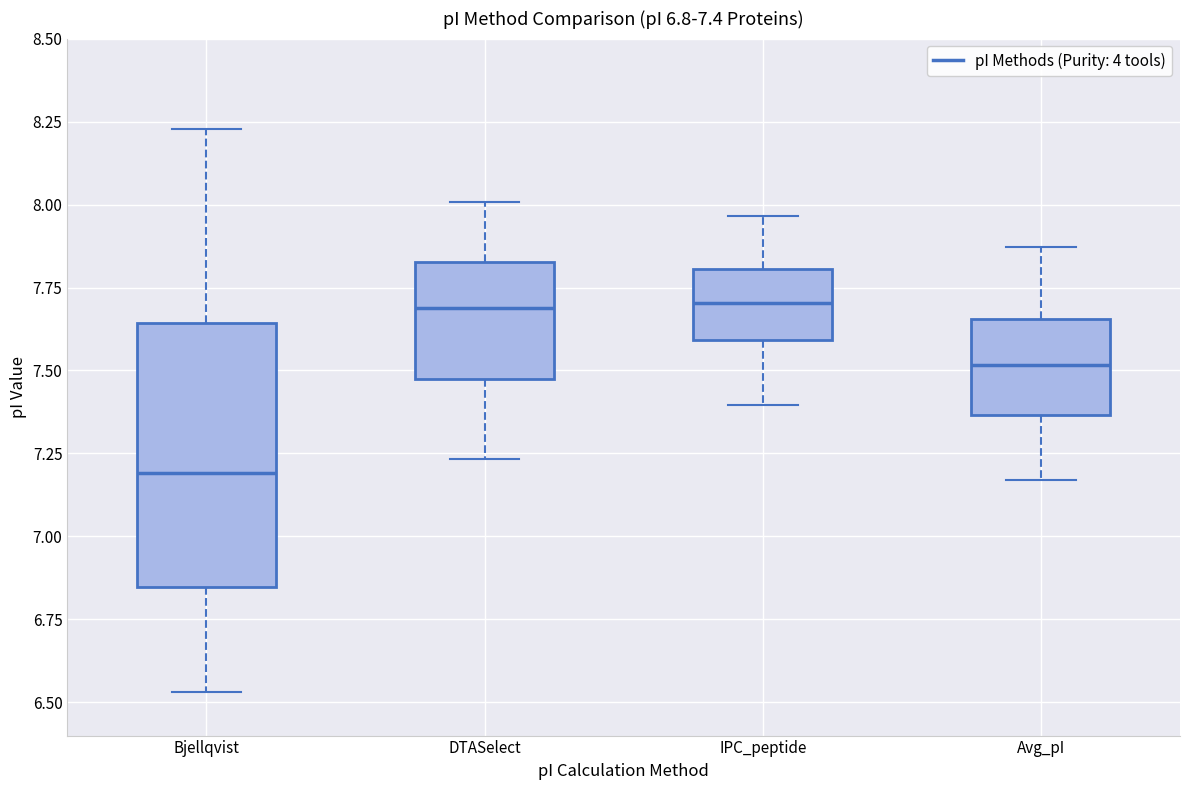

Which box is the tallest, from its lower edge to its upper edge?

Bjellqvist